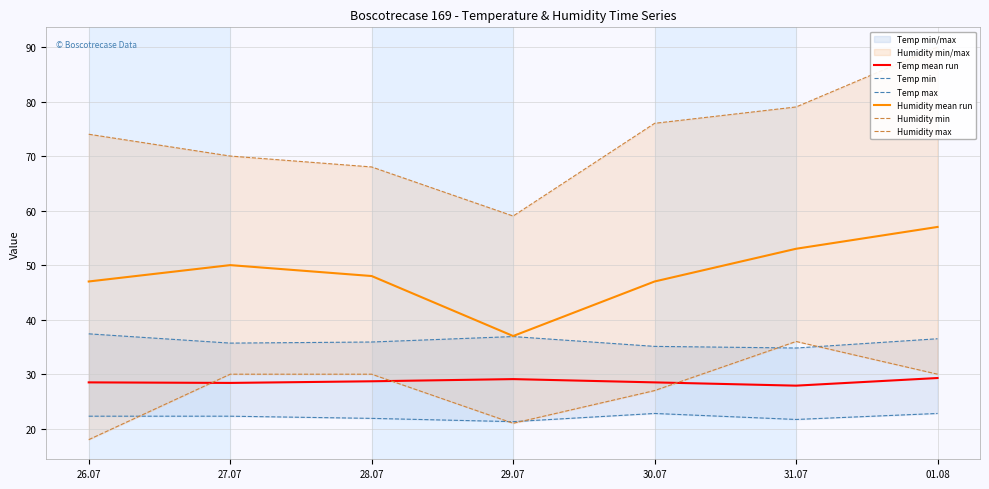

Reading left to right, list all the values displayed in this chart.

Temp mean run: 28.5	28.4	28.7	29.1	28.5	27.9	29.3
Temp min: 22.3	22.3	21.9	21.3	22.8	21.7	22.8
Temp max: 37.4	35.7	35.9	36.9	35.1	34.8	36.5
Humidity mean run: 47.0	50.0	48.0	37.0	47.0	53.0	57.0
Humidity min: 18.0	30.0	30.0	21.0	27.0	36.0	30.0
Humidity max: 74.0	70.0	68.0	59.0	76.0	79.0	90.0